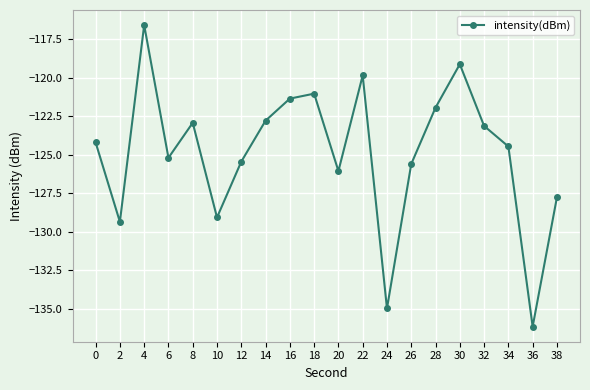

How many interior local valleys (lower than both neighbors) does the data have?

6